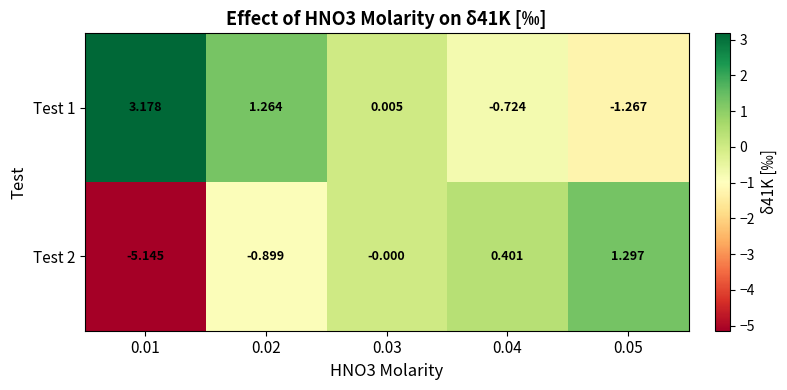

Is the value of Test 1 at 0.02 greater than the value of Test 2 at 0.03?

Yes